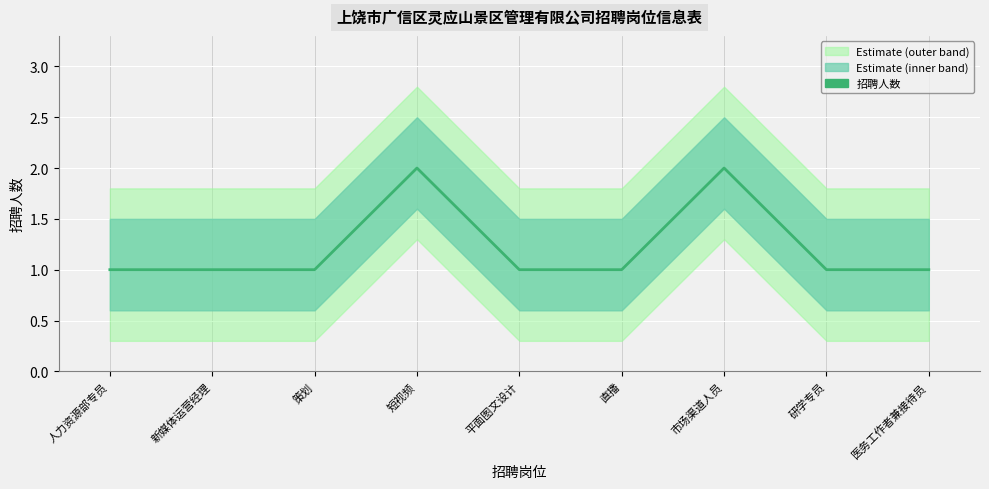

Approximately how many times larger is the value at 研学专员 compared to 短视频?

0.5